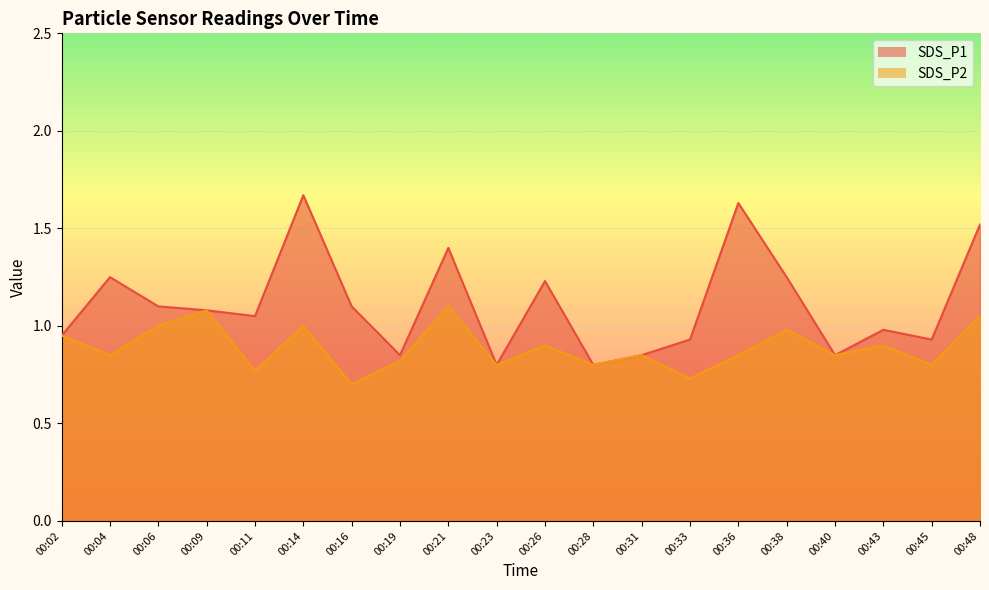

Reading right to left, what are all the values shown in this chart?

SDS_P1: 00:48=1.5	00:45=0.9	00:43=1.0	00:40=0.8	00:38=1.2	00:36=1.6	00:33=0.9	00:31=0.8	00:28=0.8	00:26=1.2	00:23=0.8	00:21=1.4	00:19=0.8	00:16=1.1	00:14=1.7	00:11=1.1	00:09=1.1	00:06=1.1	00:04=1.2	00:02=0.9
SDS_P2: 00:48=1.1	00:45=0.8	00:43=0.9	00:40=0.8	00:38=1.0	00:36=0.8	00:33=0.7	00:31=0.8	00:28=0.8	00:26=0.9	00:23=0.8	00:21=1.1	00:19=0.8	00:16=0.7	00:14=1.0	00:11=0.8	00:09=1.1	00:06=1.0	00:04=0.8	00:02=0.9